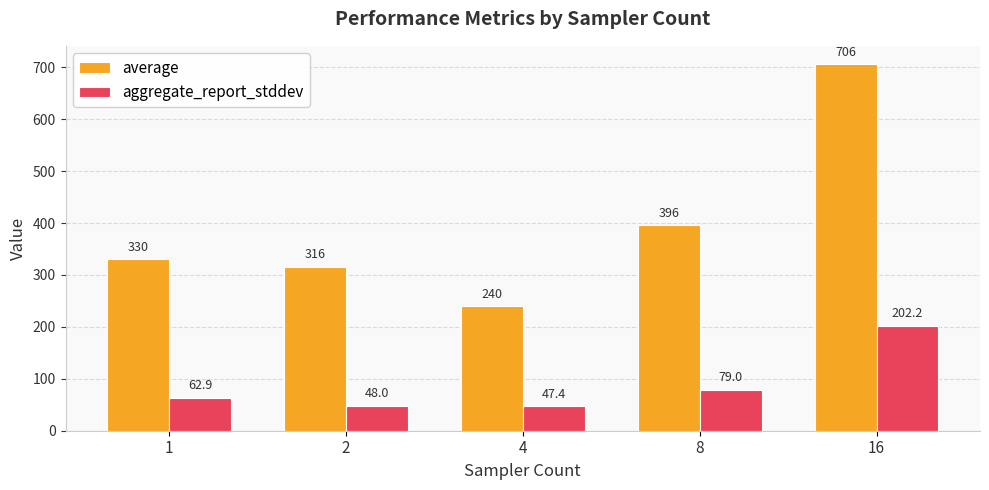

Rank the categories by aggregate_report_stddev value from lowest to highest.

4, 2, 1, 8, 16